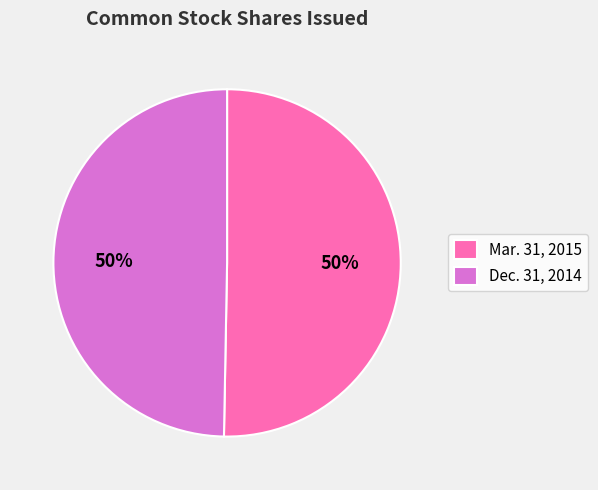

To the nearest percent, what portion does Mar. 31, 2015 represent?

50%